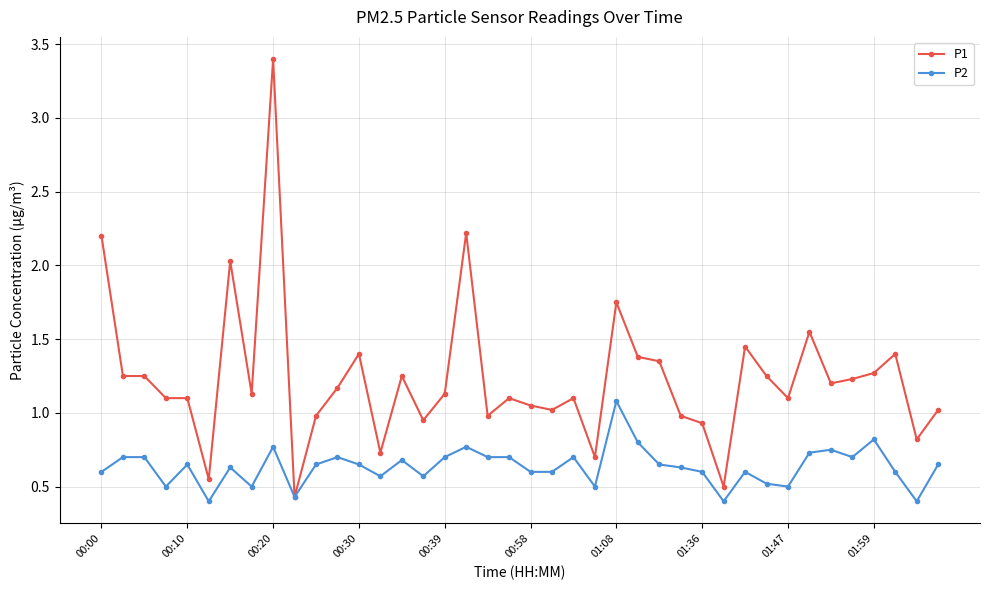

Which series has the largest total across all categories?

P1